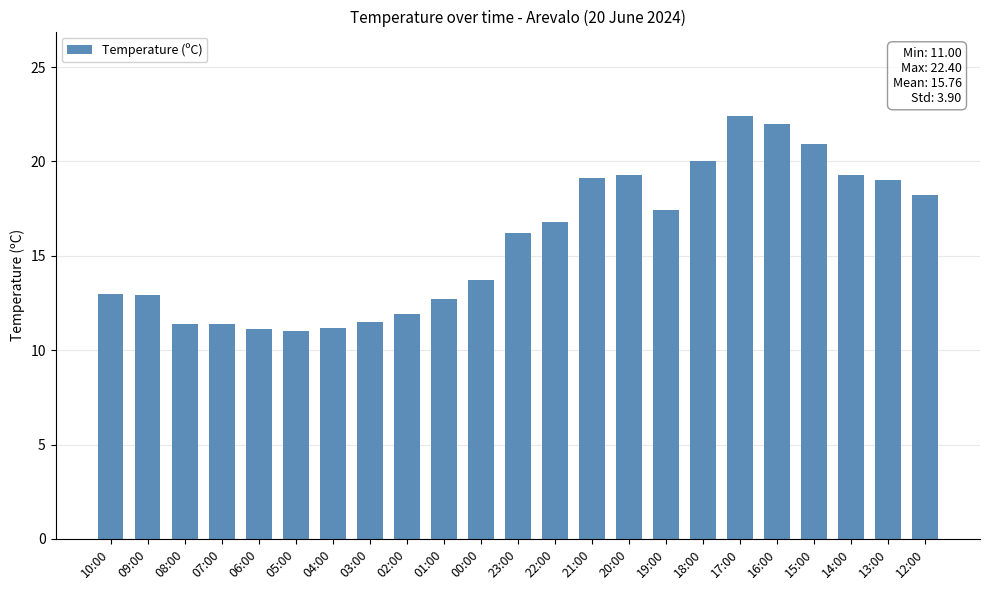

What is the value of the 19th bar from the left?

22.0